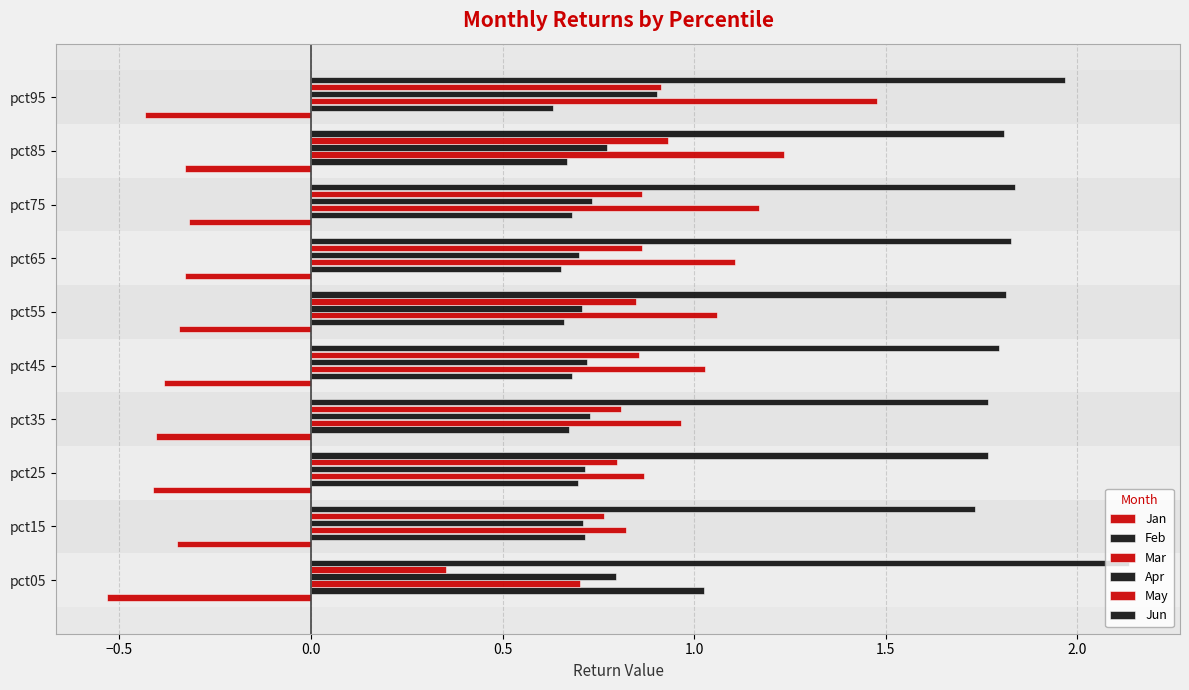

How many data points does each series have?

10